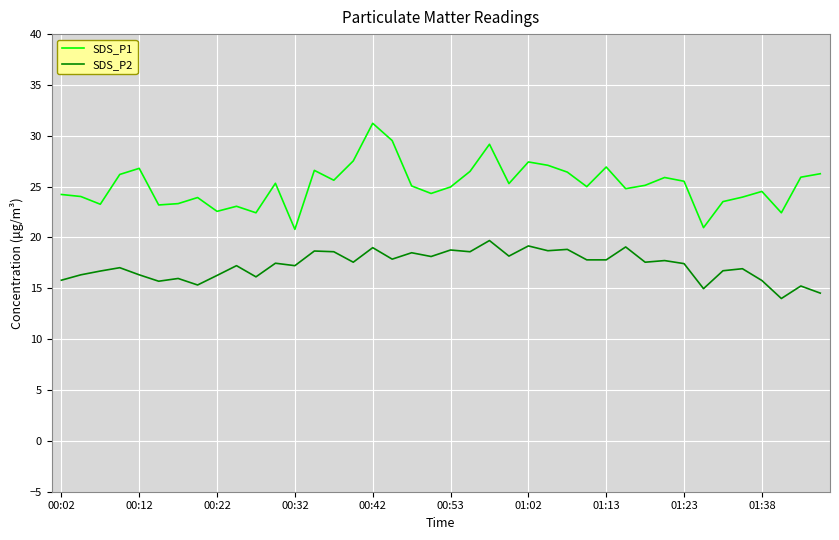

True or false: SDS_P1 and SDS_P2 intersect in this chart.

False